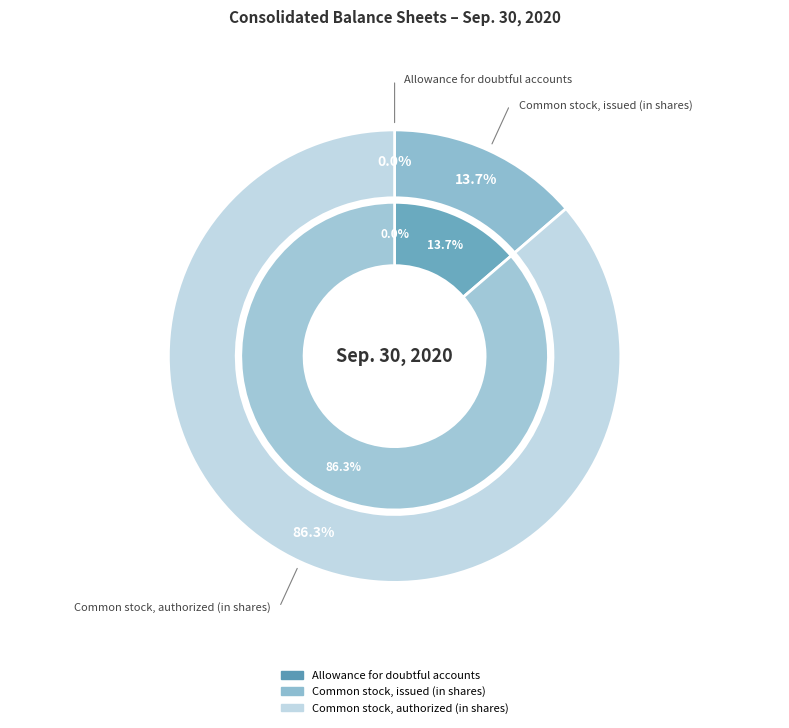

Count the number of slices in the pie.

3